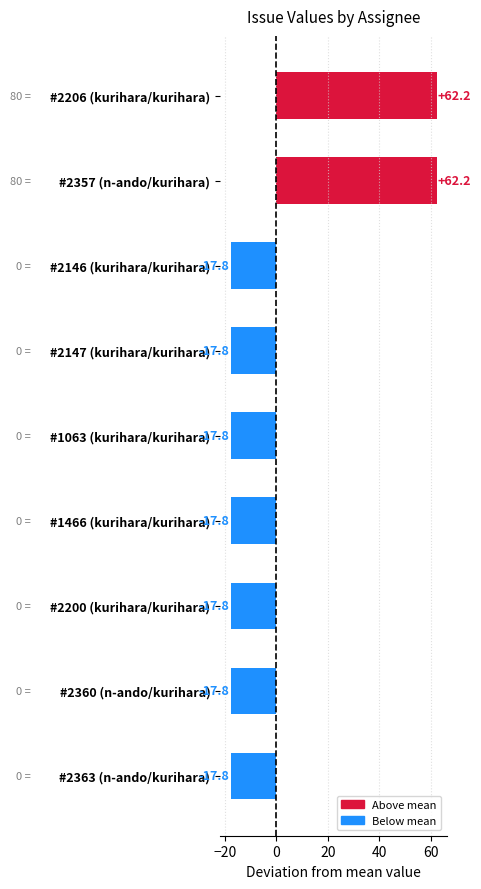

What is the change in value from #2206 (kurihara/kurihara) to #2146 (kurihara/kurihara)?

-80.0